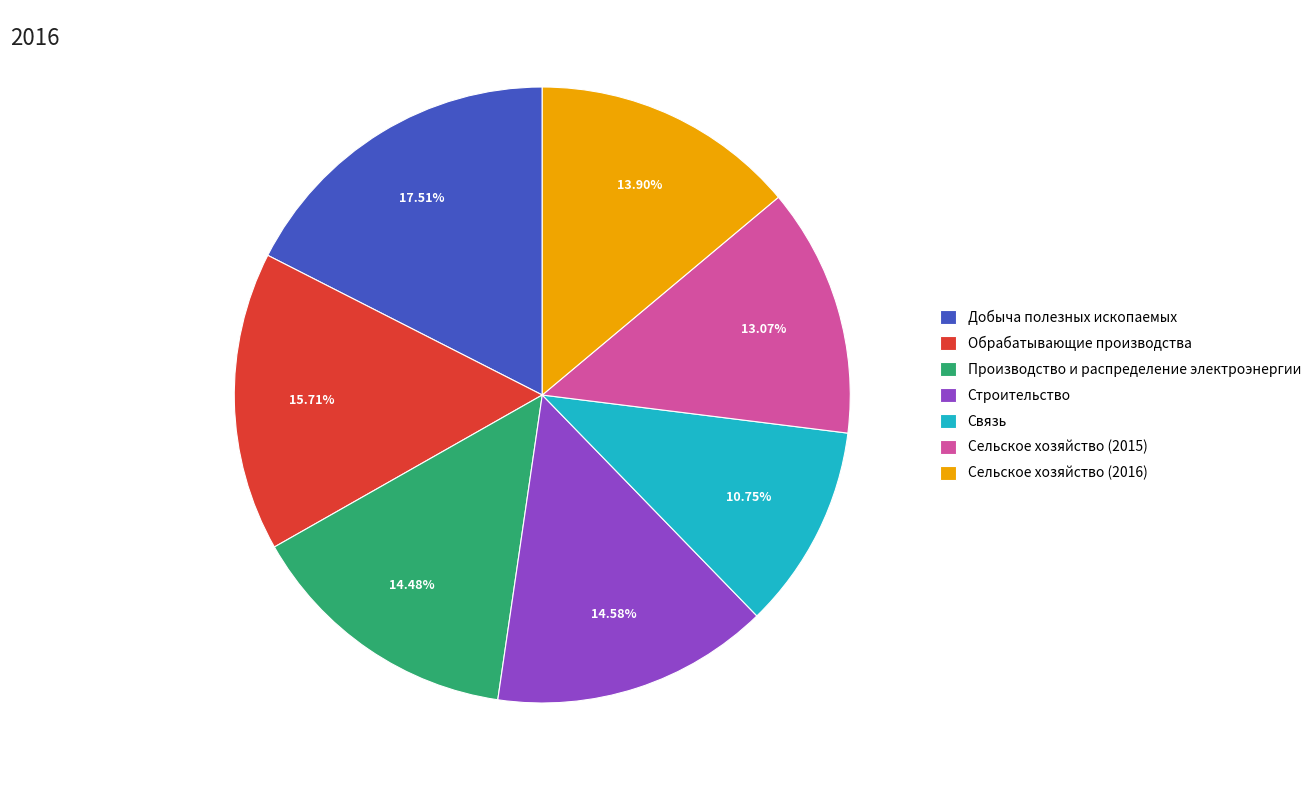

Do Связь and Сельское хозяйство (2016) together represent more than half of the pie?

No